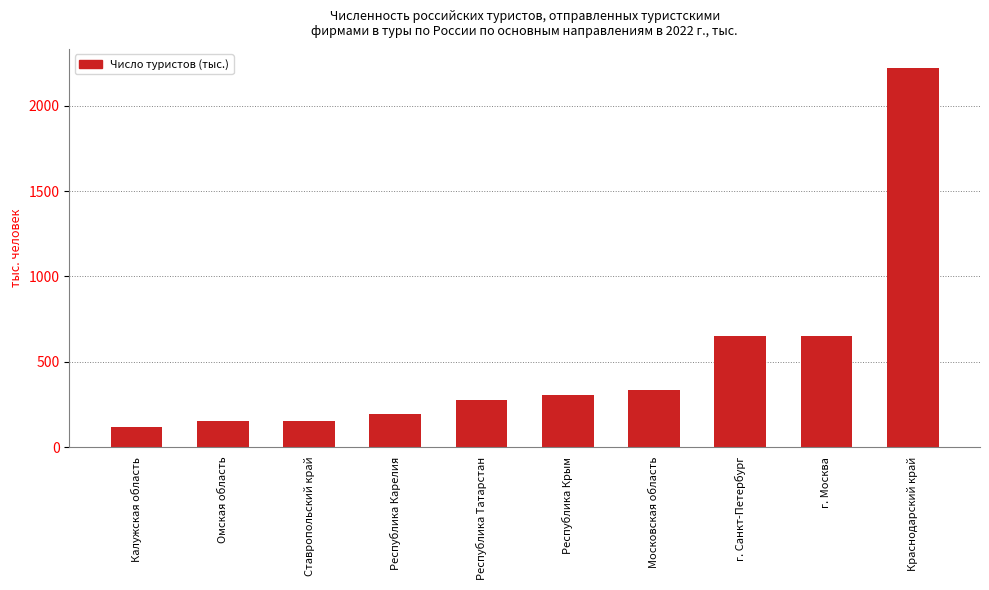

The chart shows a value of 1131.2 at г. Москва. True or false?

False